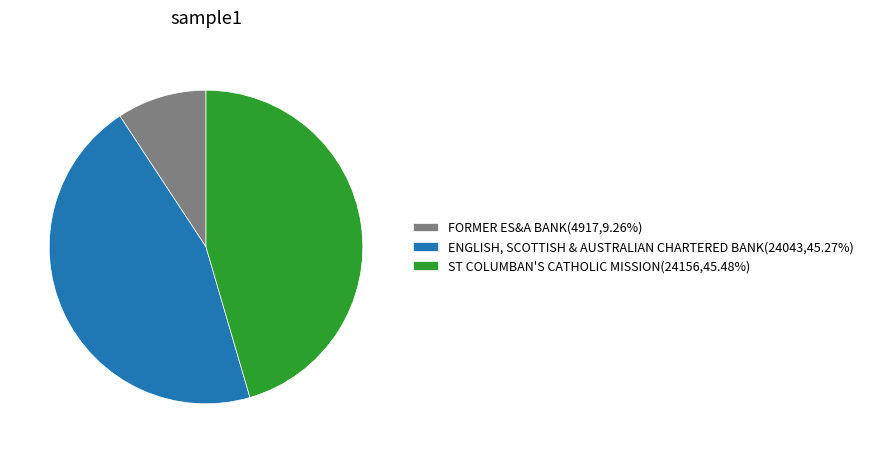

Does FORMER ES&A BANK(4917,9.26%) account for over 50% of the chart?

No